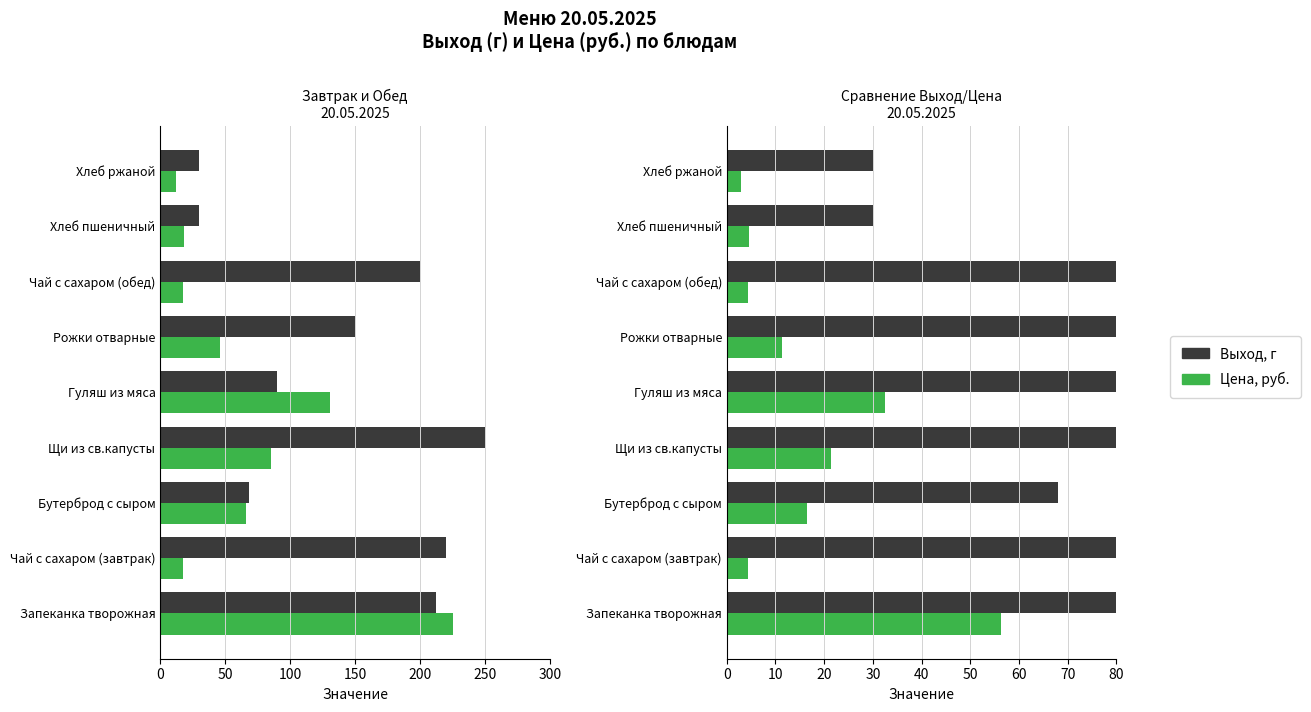

What is the lowest value of the Выход, г series?

30.0